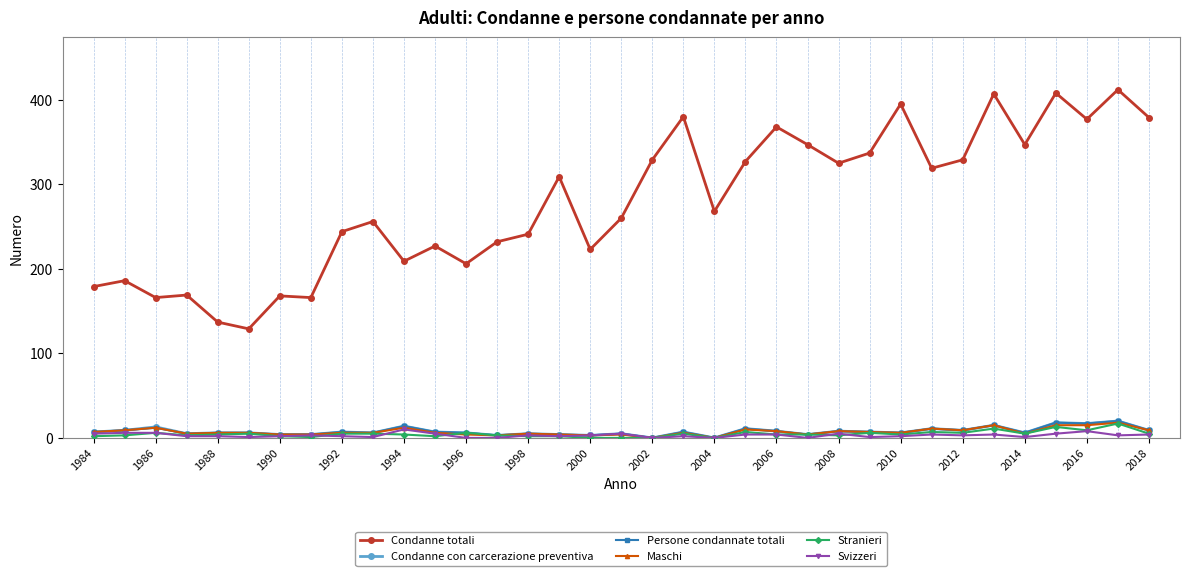

What is the maximum value shown in the chart?

412